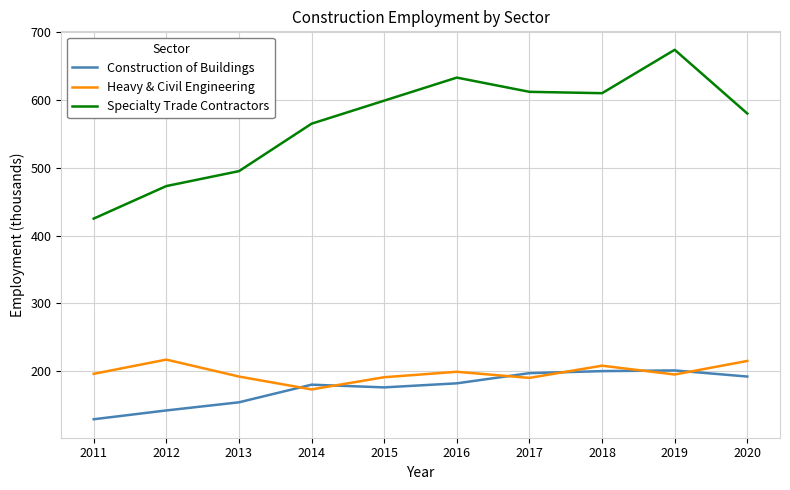

Which series has the largest range (max minus min)?

Specialty Trade Contractors